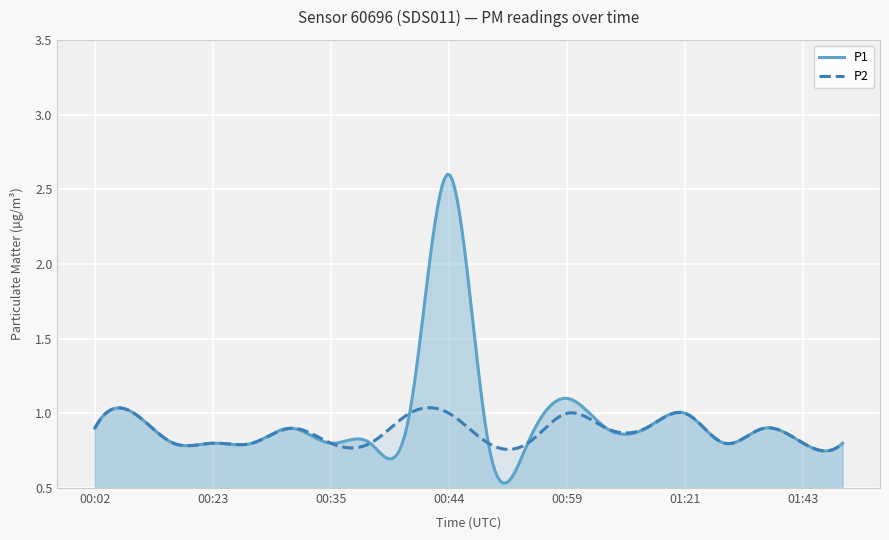

What is the label of the 2nd point from the right?

01:43